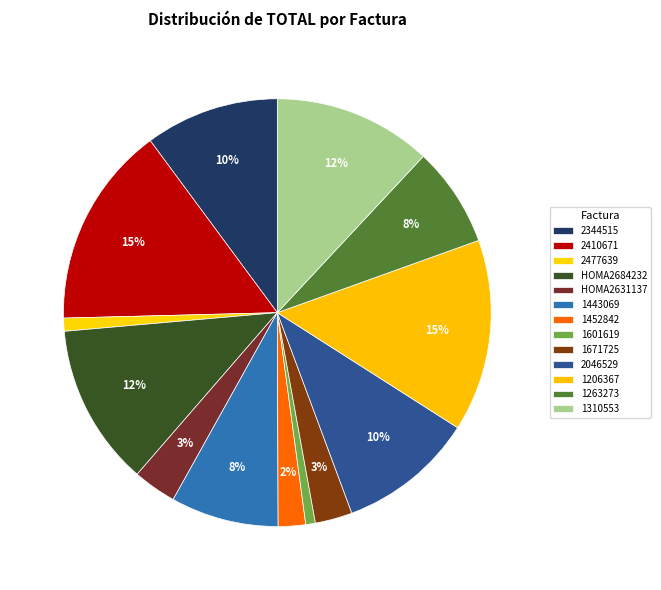

Does any single category account for the majority?

No